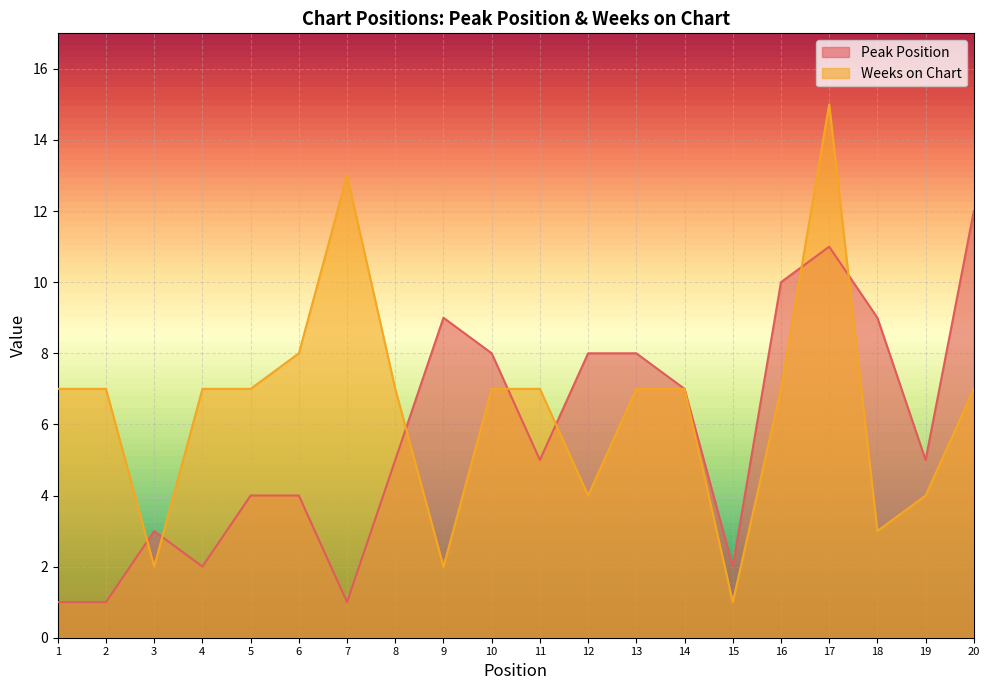

How many interior local peaks does the Weeks on Chart series have?

2